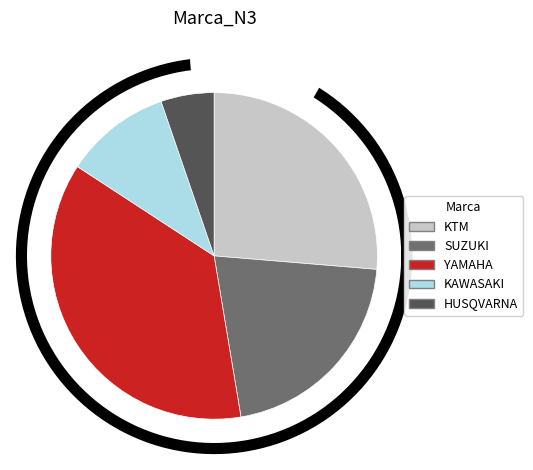

The HUSQVARNA slice represents 5% of the pie. True or false?

True